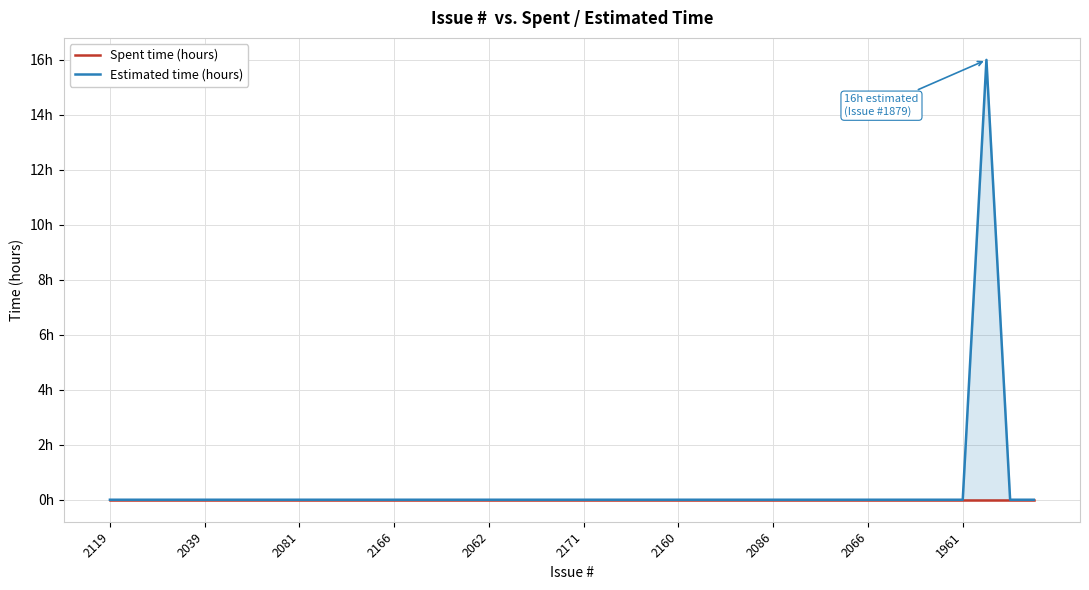

At how many categories does at least one series exceed 0?

1